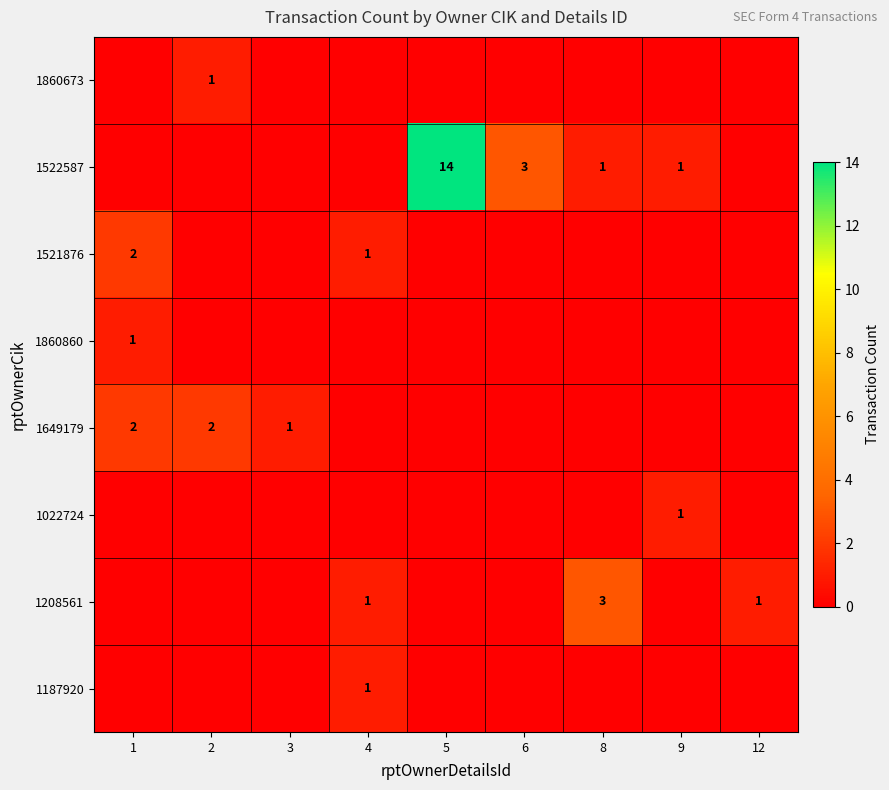

The 1187920 series shows 0 at 6. True or false?

True